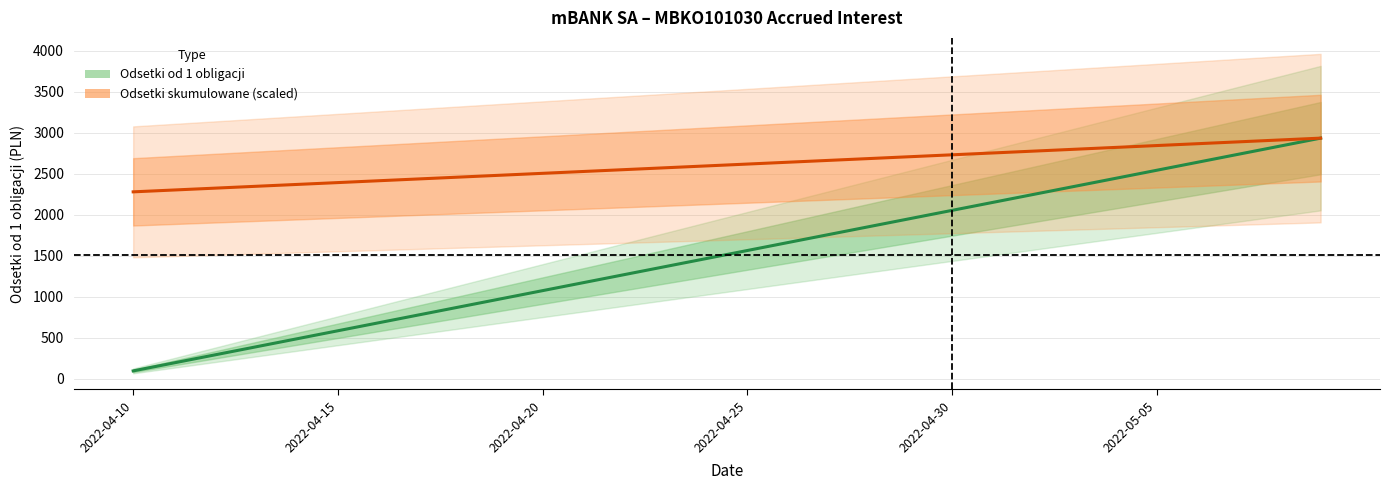

What are all the series names shown in the legend?

Odsetki od 1 obligacji, Odsetki skumulowane (scaled)